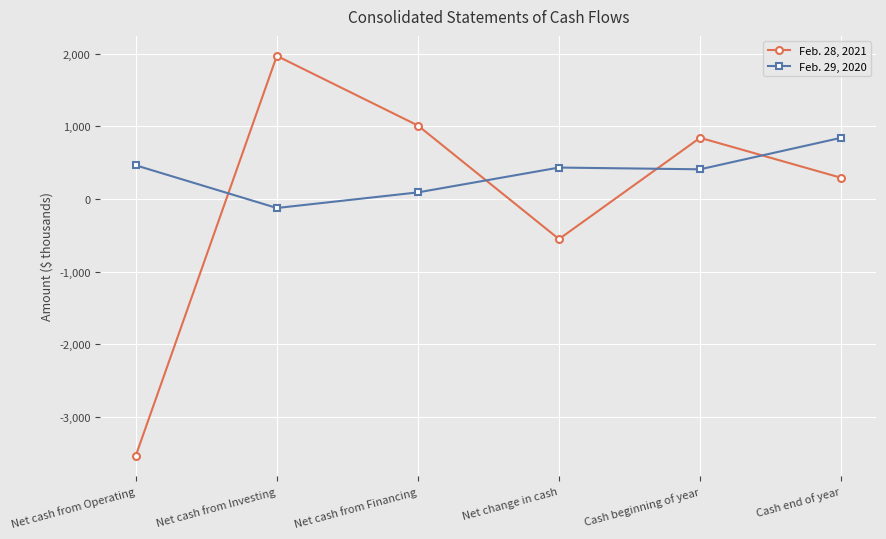

What is the minimum value shown in the chart?

-3536